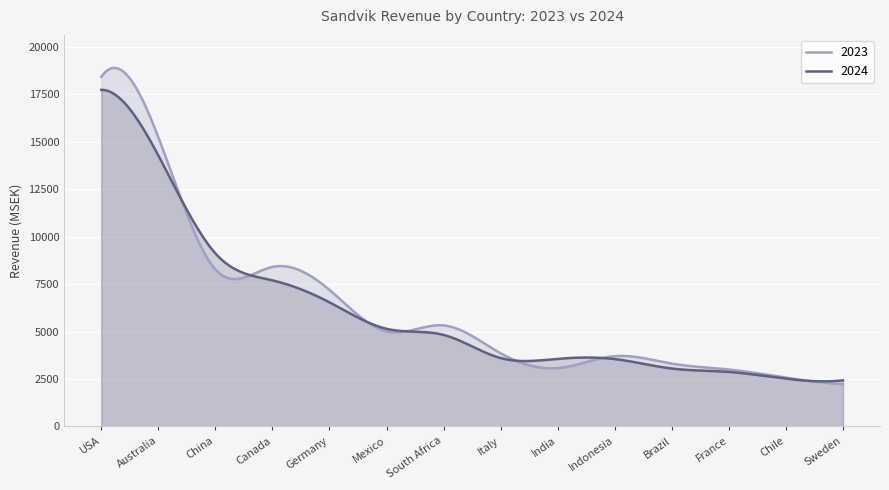

Which series ends up on top after the final intersection of 2024 and 2023?

2024